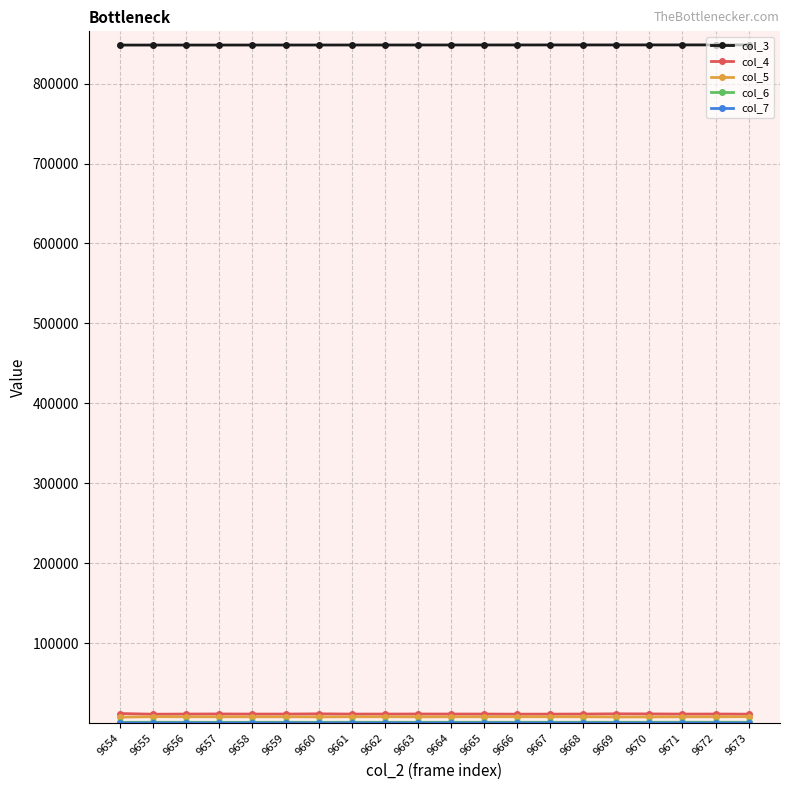

At how many categories does at least one series exceed 675318?

20